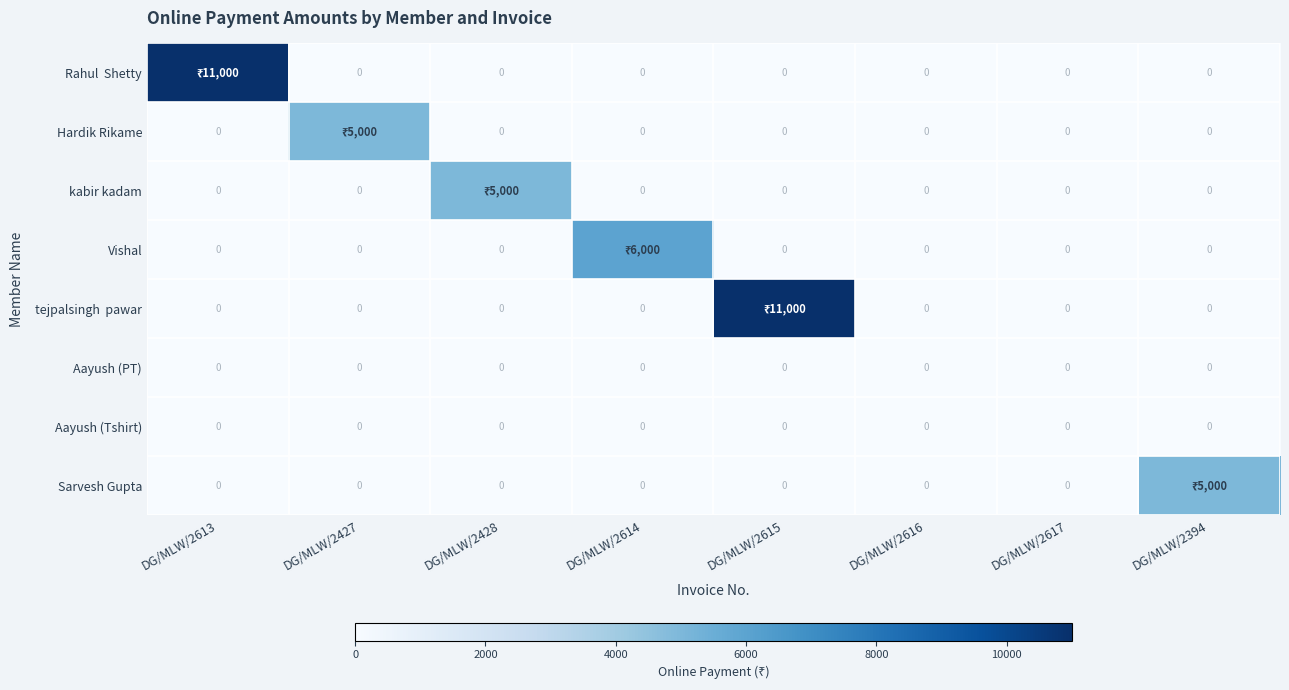

The value of Aayush (PT) at DG/MLW/2394 is 0. True or false?

True